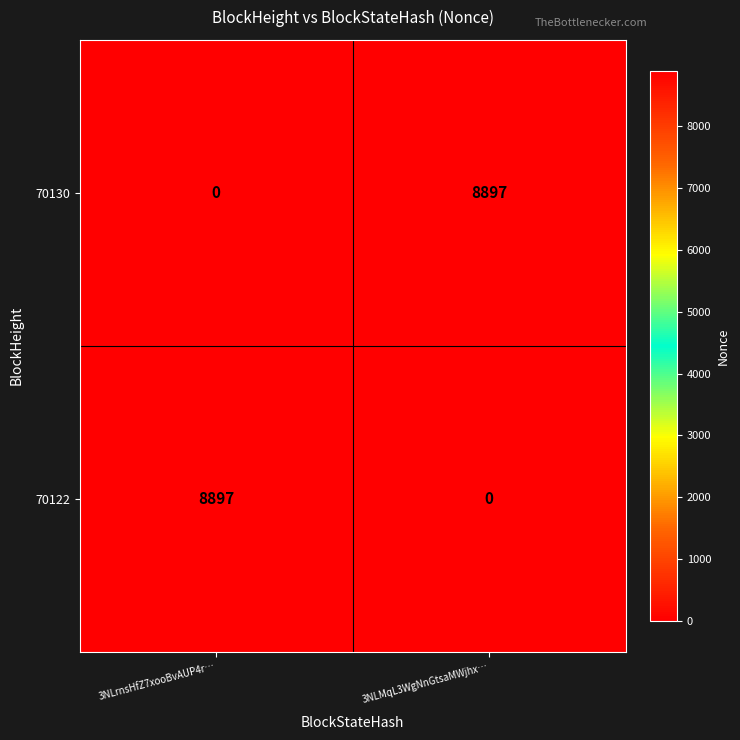

What is the total value across all series at 3NLrnsHfZ7xooBvAUP4r…?

8897